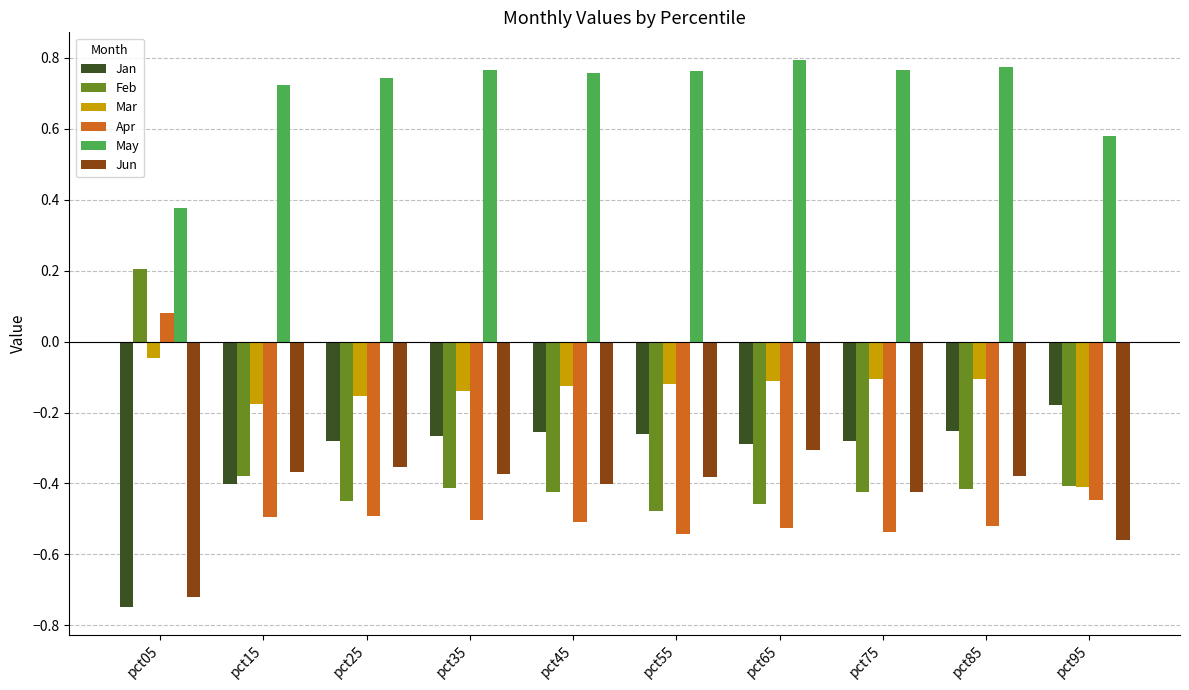

Is it true that Feb equals -0.3 at pct45?

False